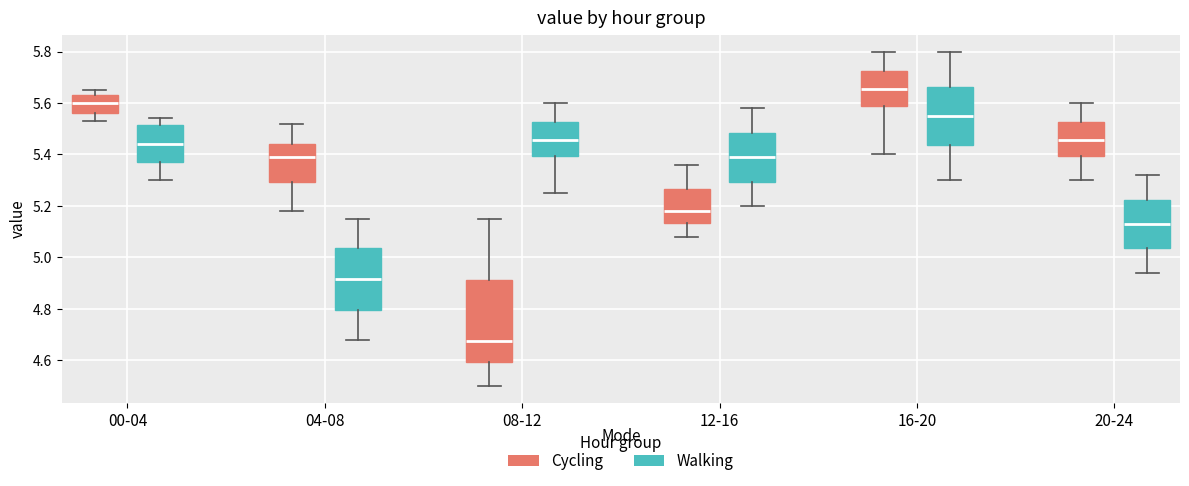

Where does the lower whisker of the box for 16-20 (Walking) end on the y-axis? The values are not printed on the chart, so give them approximately, as read against the axis.

5.30